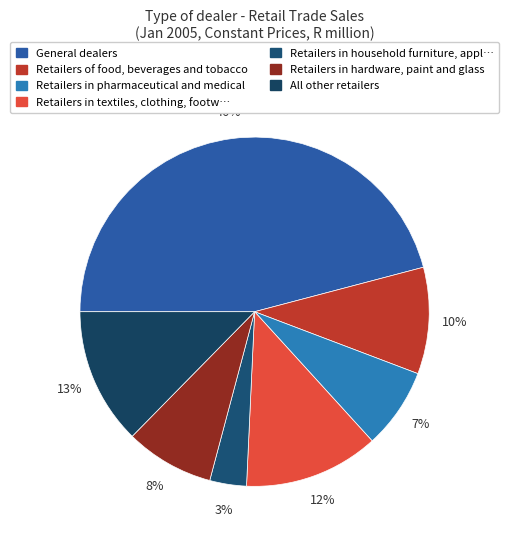

Which slice is the largest?

General dealers